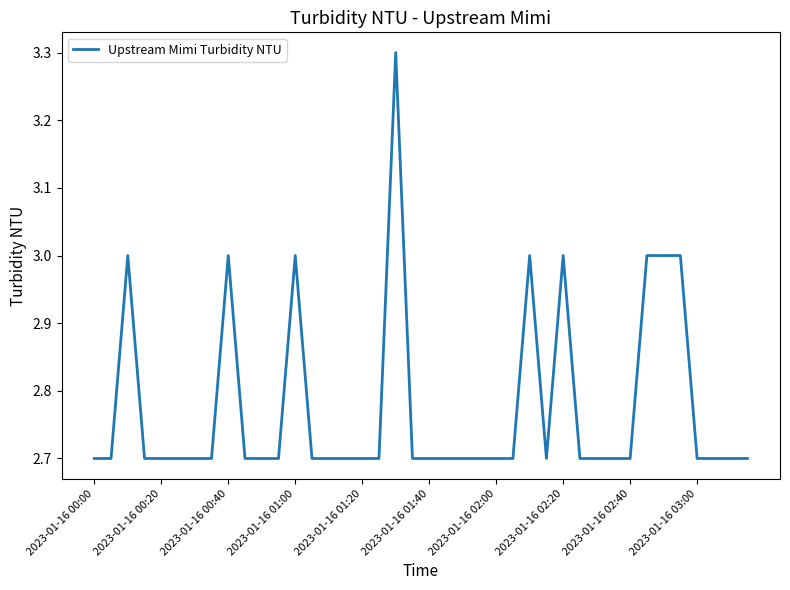

What is the difference between the maximum and minimum values?

0.6